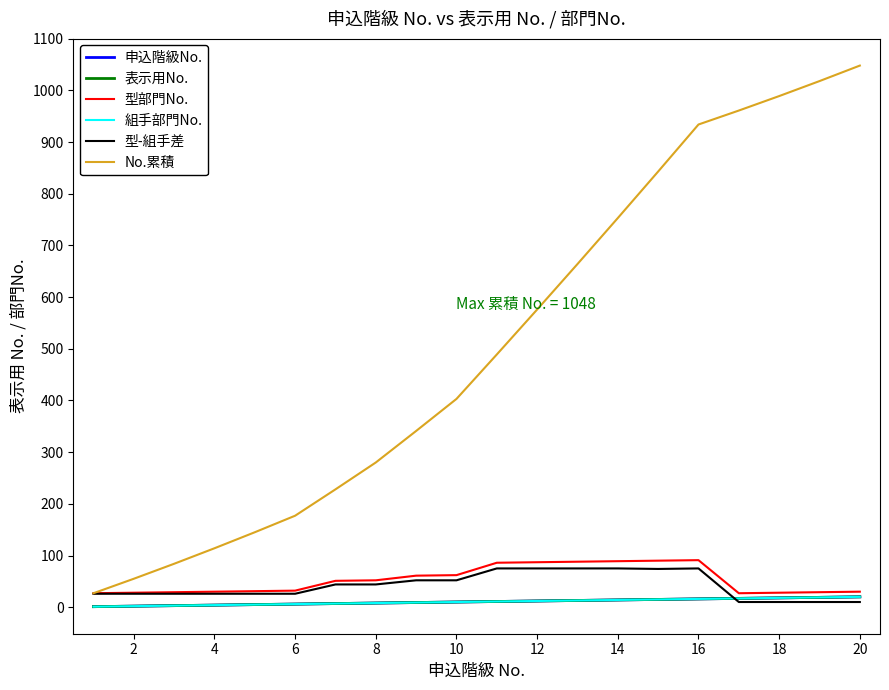

Which category has the highest value in the 申込階級No. series?

20